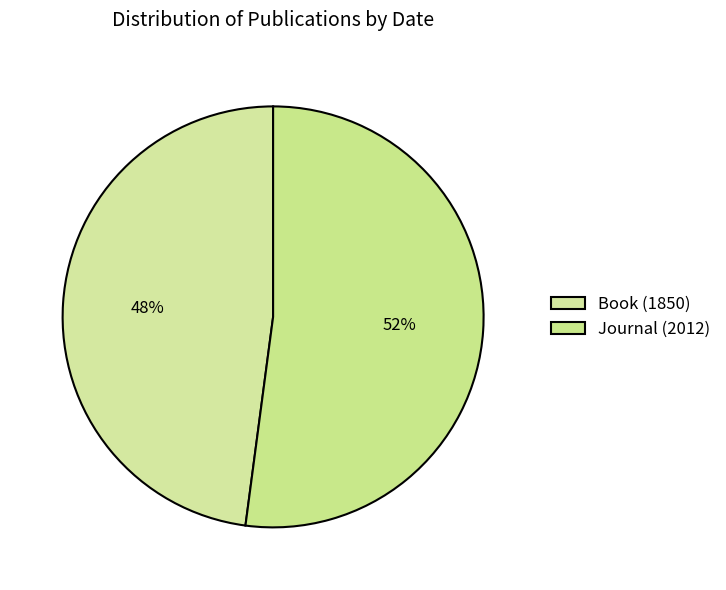

To the nearest percent, what percentage of the pie is Journal (2012)?

52%